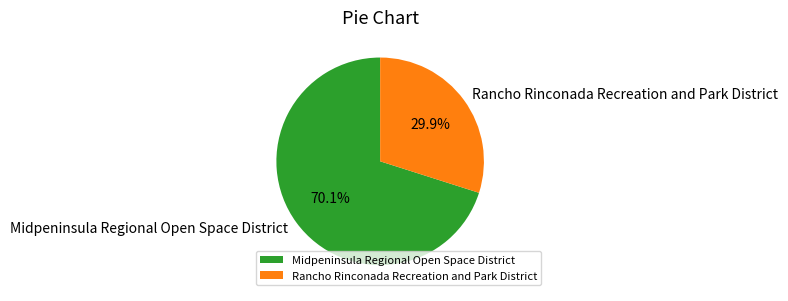

To the nearest percent, what is the difference between the Rancho Rinconada Recreation and Park District and Midpeninsula Regional Open Space District slice percentages?

40%